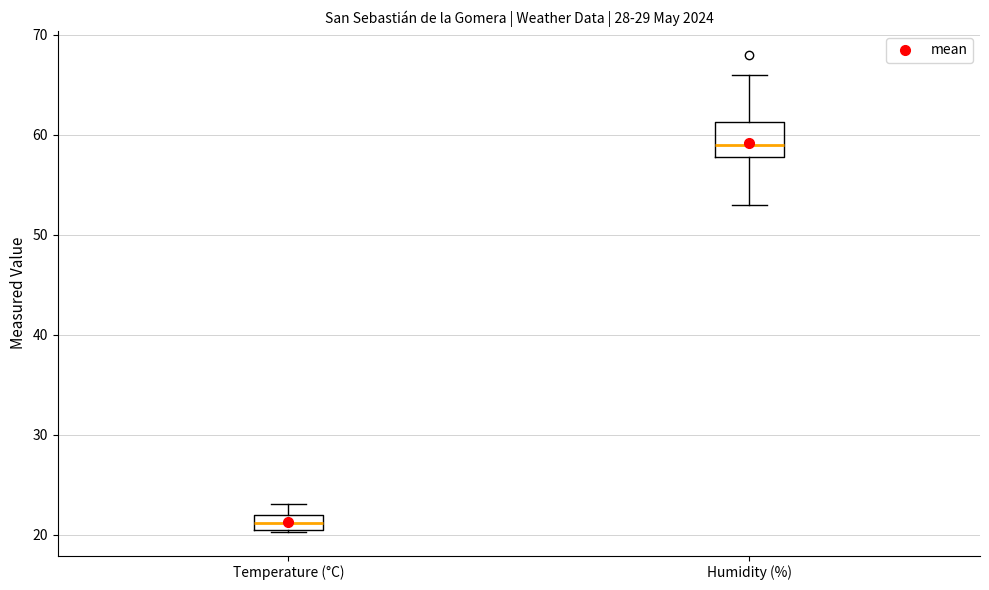

Which box's median line is the highest?

Humidity (%)